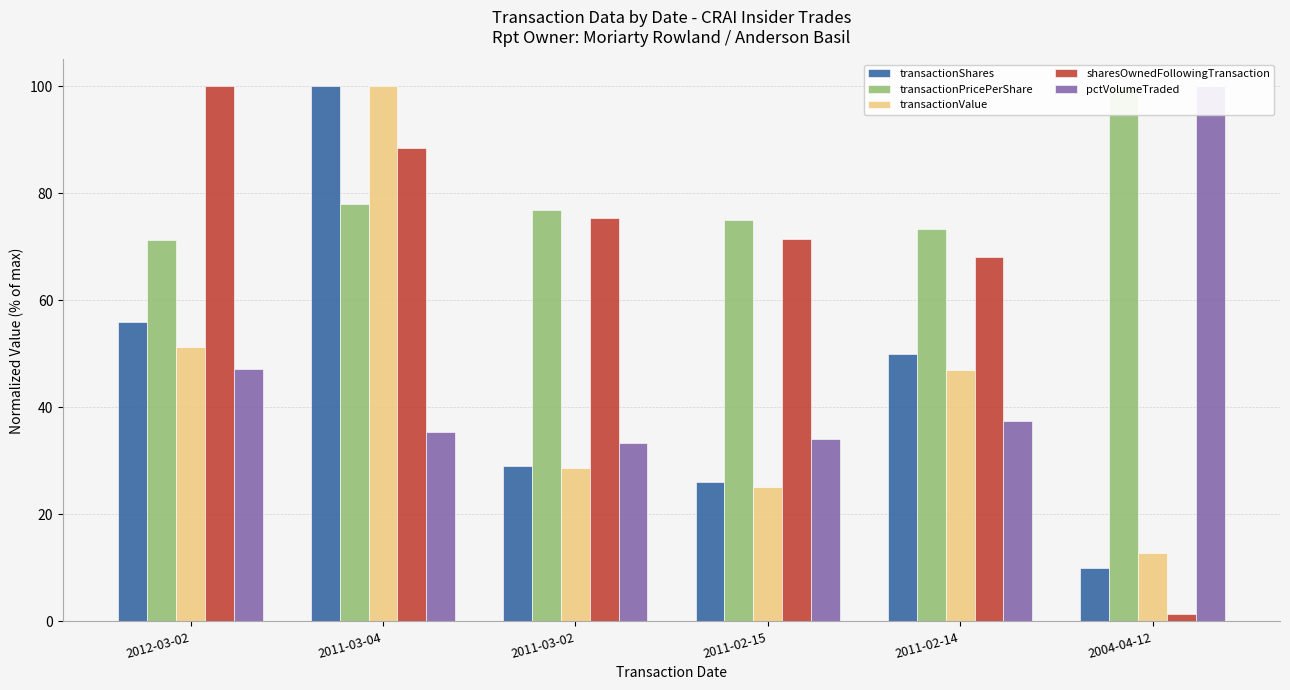

Count the number of data series in this chart.

5